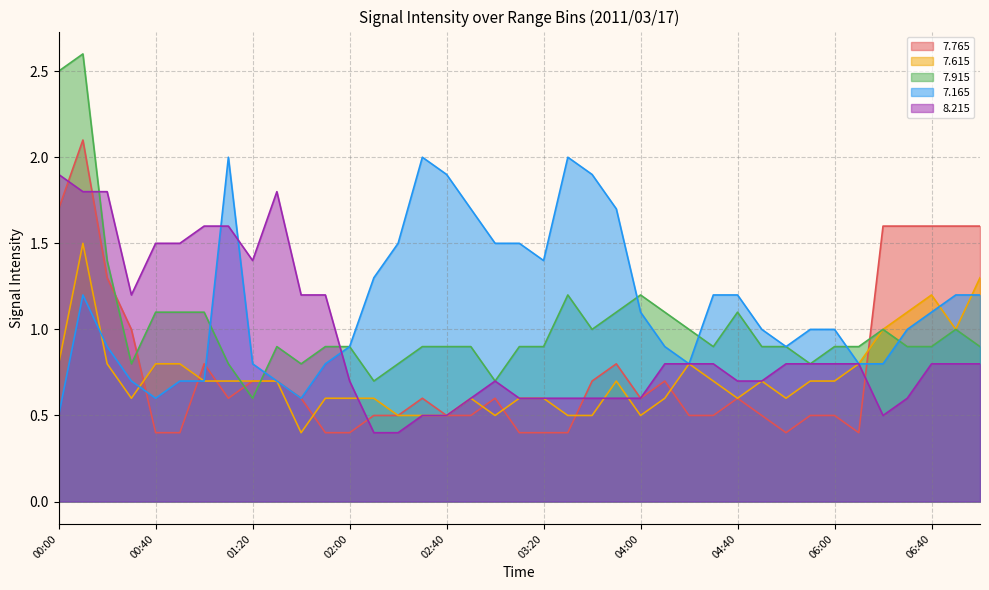

What is the sum of all   8.215 values?

36.4